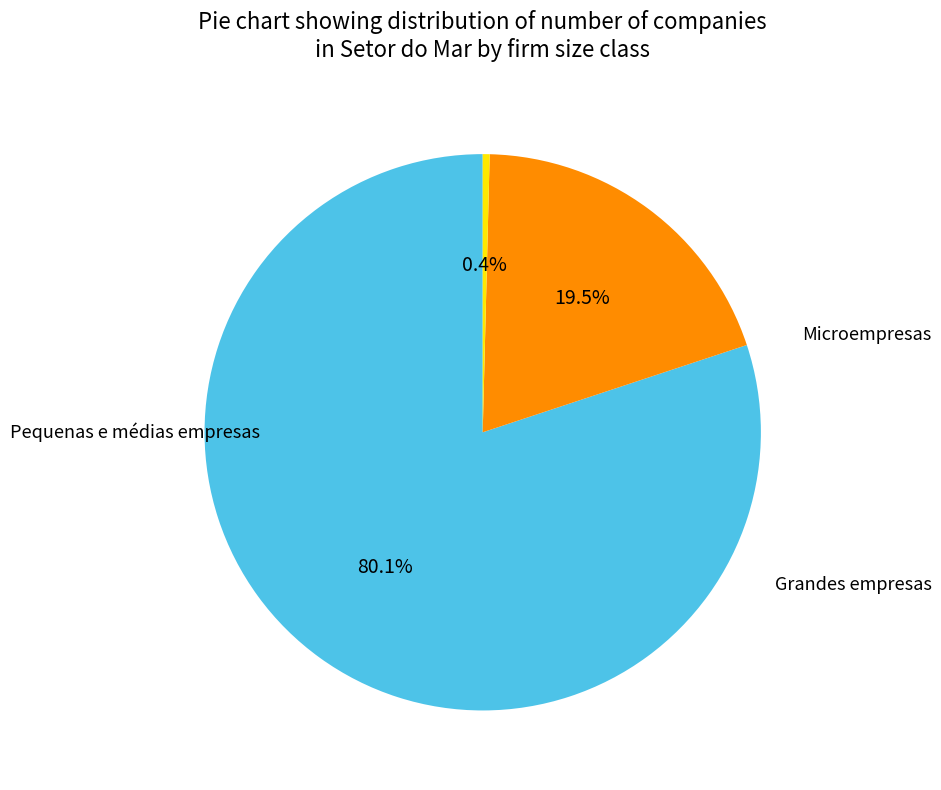

How many segments does this pie chart have?

3